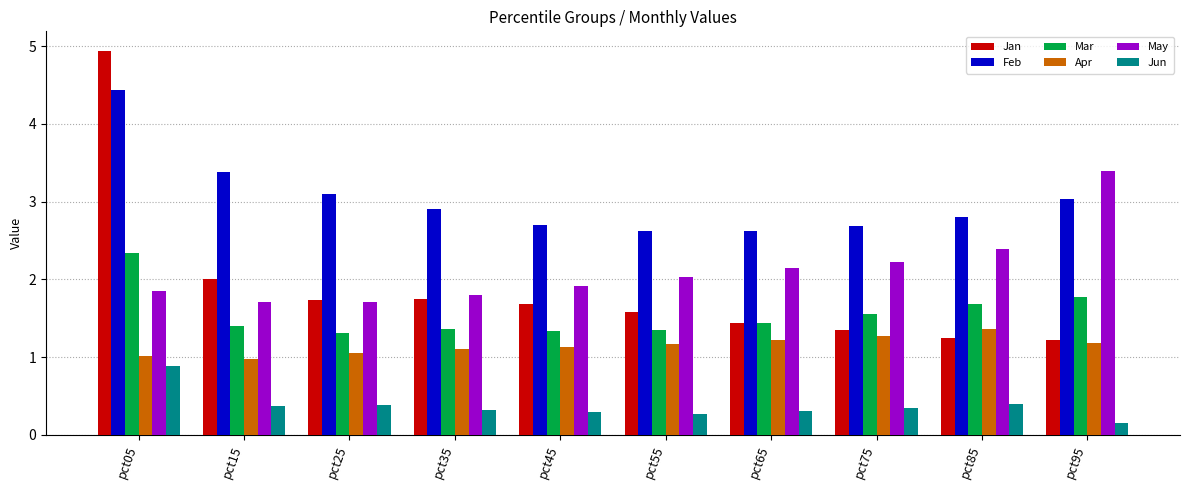

How many data points does each series have?

10